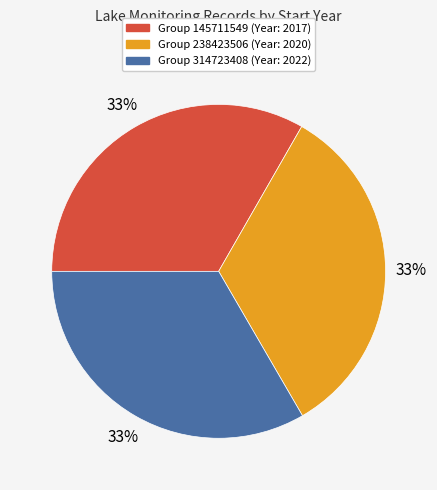

To the nearest percent, what is the average slice percentage?

33%